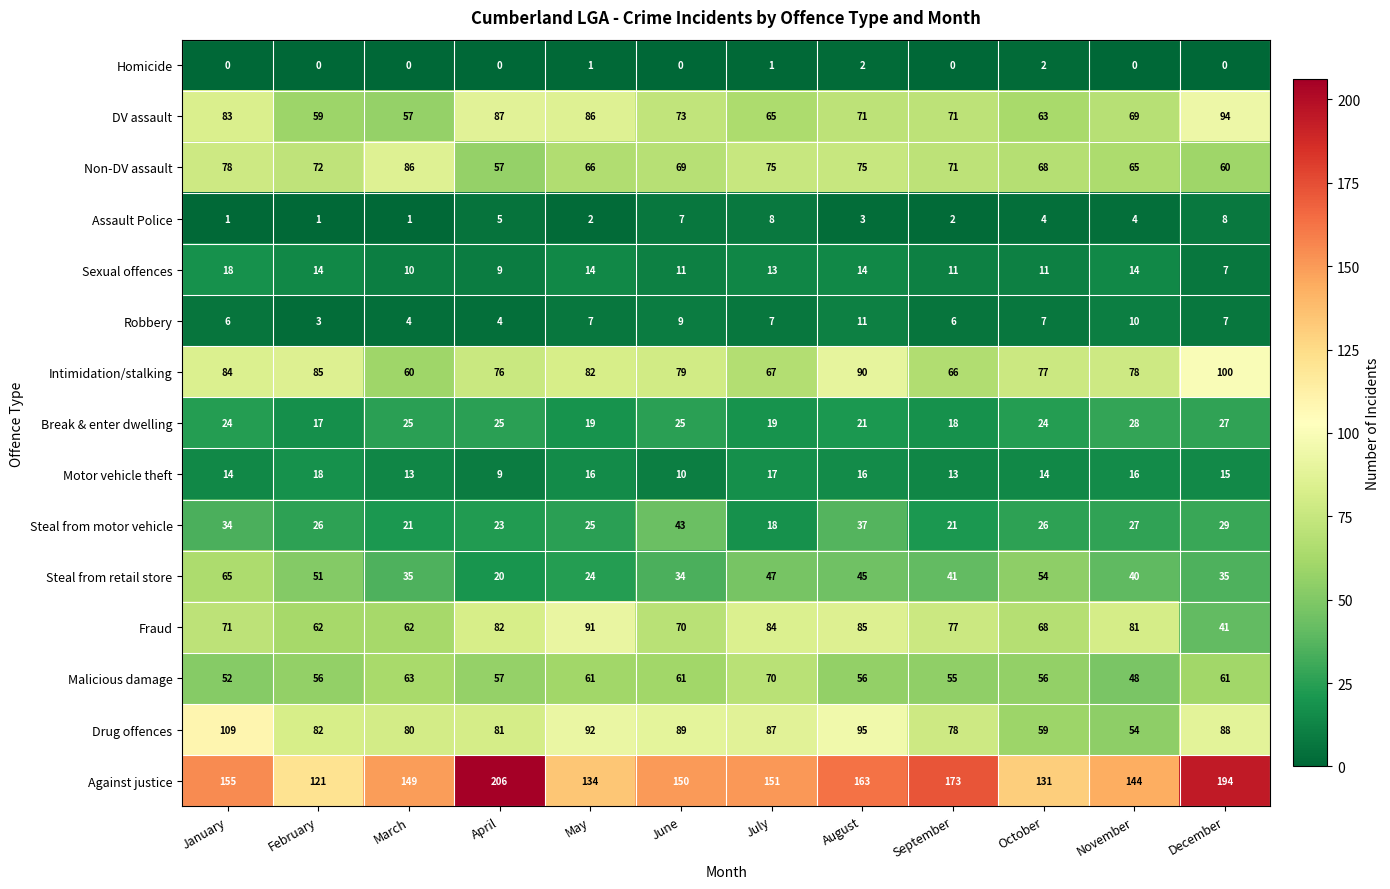

Which series changed the most between May and December?

Against justice